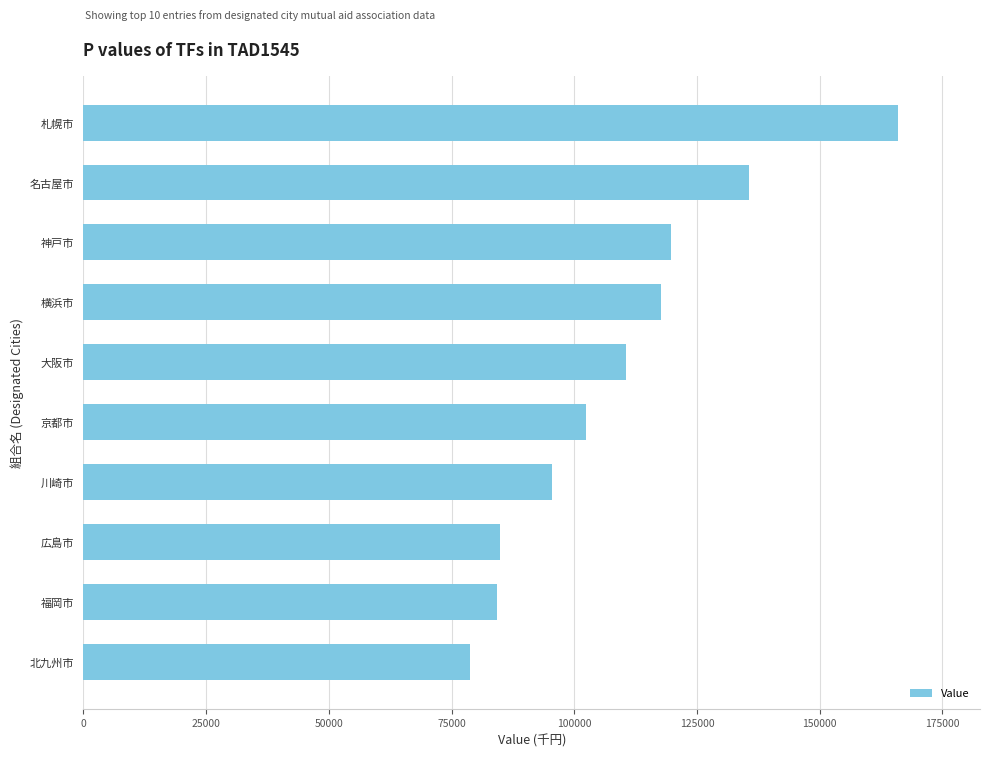

What is the difference between the maximum and minimum values?

87251